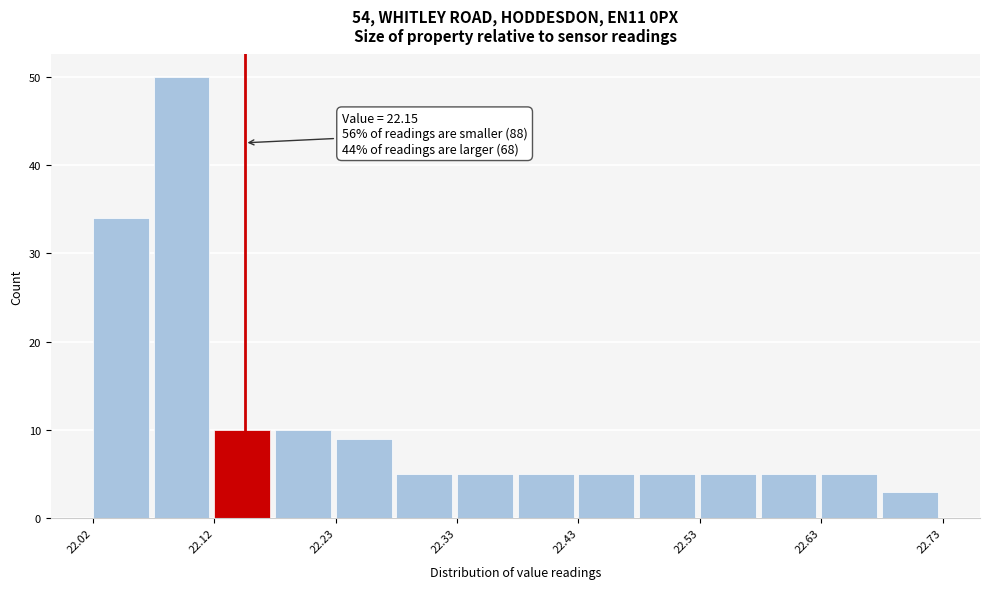

Over which range of the x-axis is the bar tallest?

22.075 to 22.125